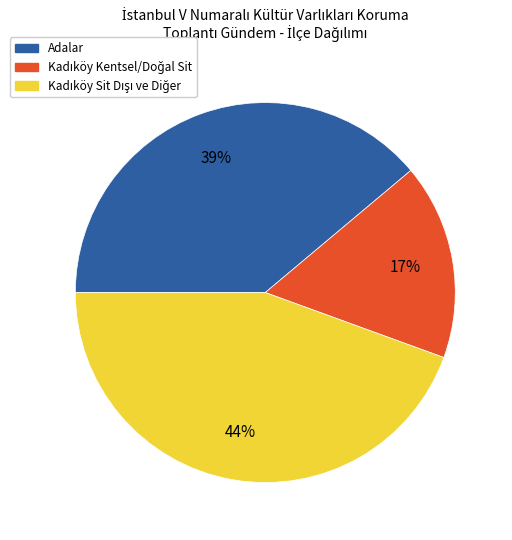

Is it true that Adalar is 30% of the pie?

False